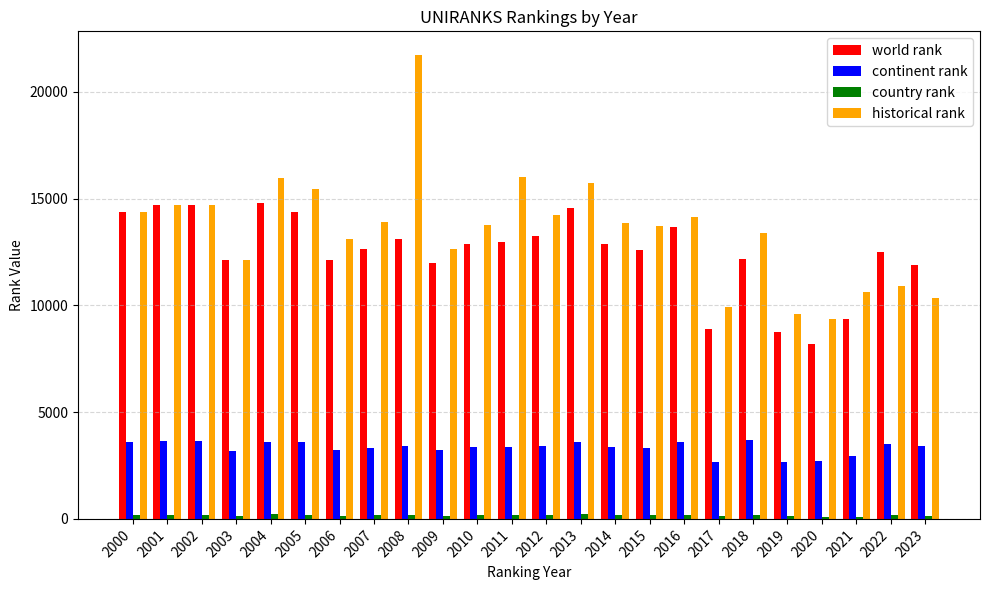

Which series changed the most between 2012 and 2020?

world rank